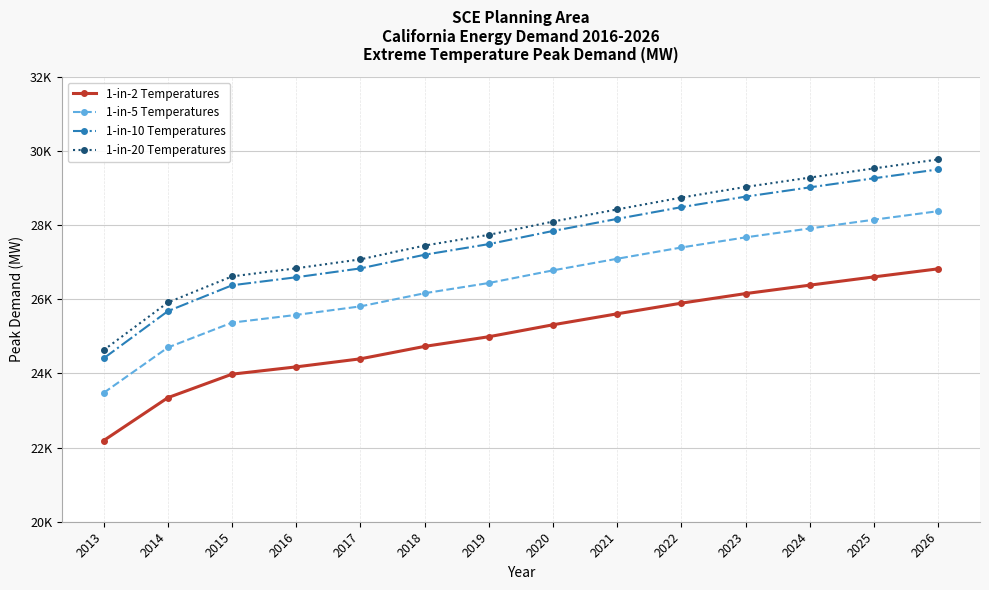

True or false: 1-in-2 Temperatures has more than 1 points higher than both neighbors.

False